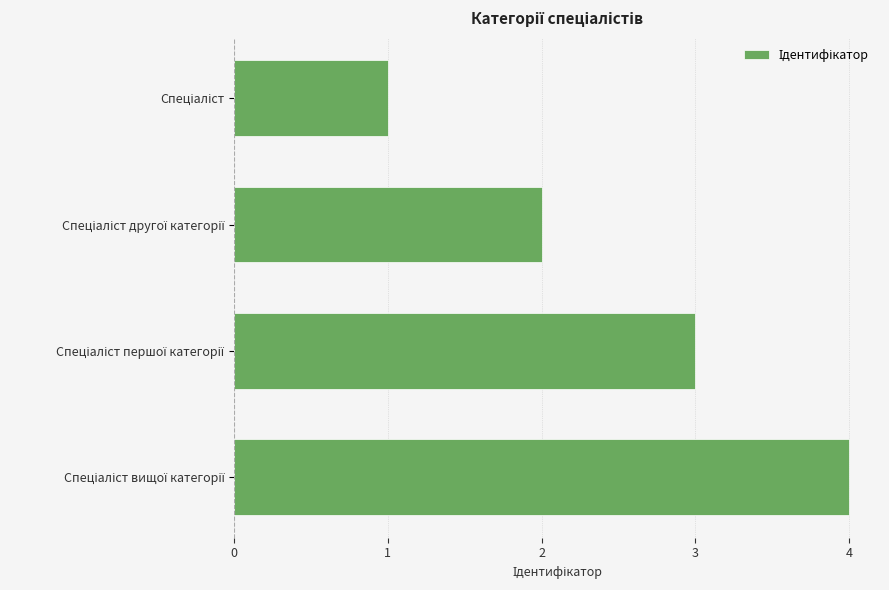

What is the greatest value displayed?

4